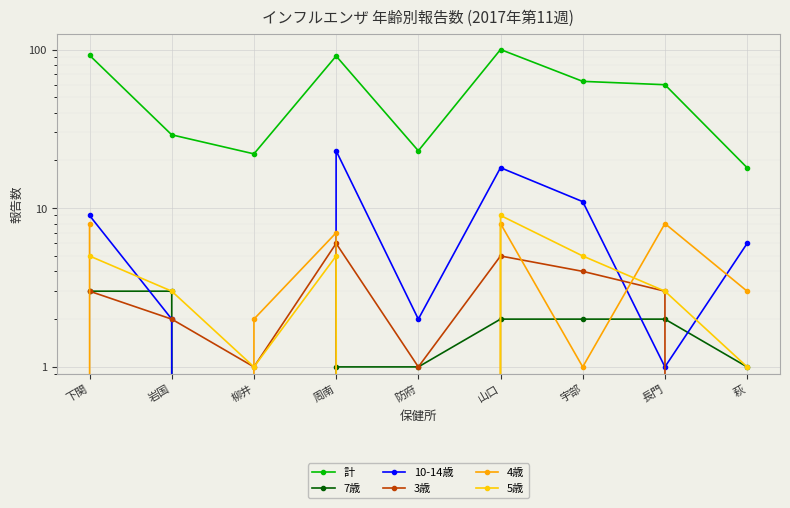

True or false: 5歳 has a value of 5 at 宇部.

True